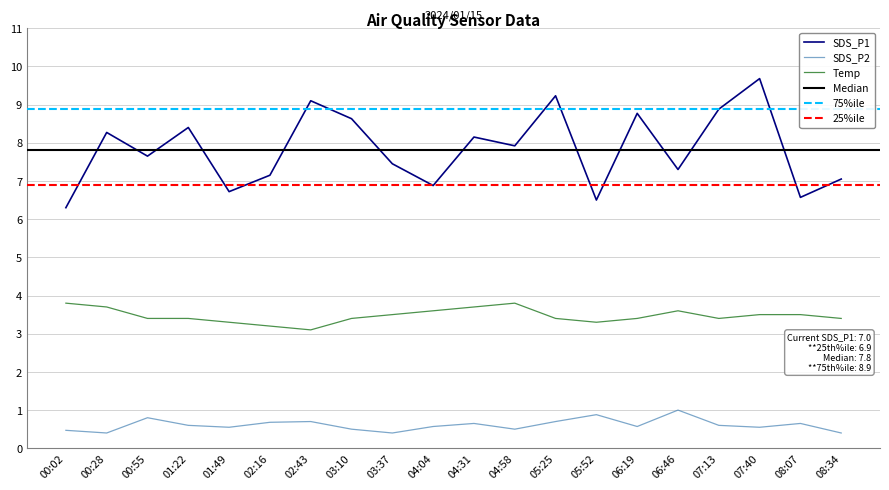

What is the highest value of the SDS_P1 series?

9.7